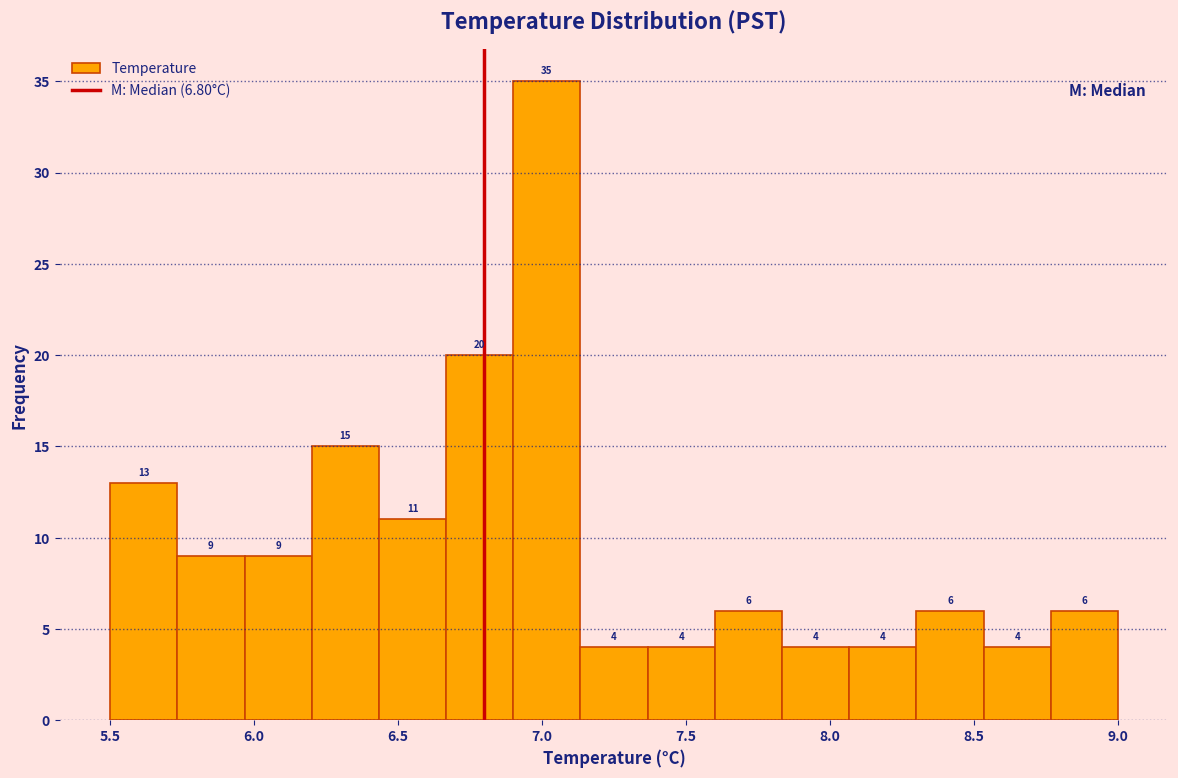

Reading left to right, list every bar in this chart as the range it spans on the x-axis followed by its height. The bar edges are not printed on the chart, so give them approximately, as read against the axis.

5.50 to 5.75: 13
5.75 to 5.95: 9
5.95 to 6.20: 9
6.20 to 6.45: 15
6.45 to 6.65: 11
6.65 to 6.90: 20
6.90 to 7.15: 35
7.15 to 7.35: 4
7.35 to 7.60: 4
7.60 to 7.85: 6
7.85 to 8.05: 4
8.05 to 8.30: 4
8.30 to 8.55: 6
8.55 to 8.75: 4
8.75 to 9.00: 6